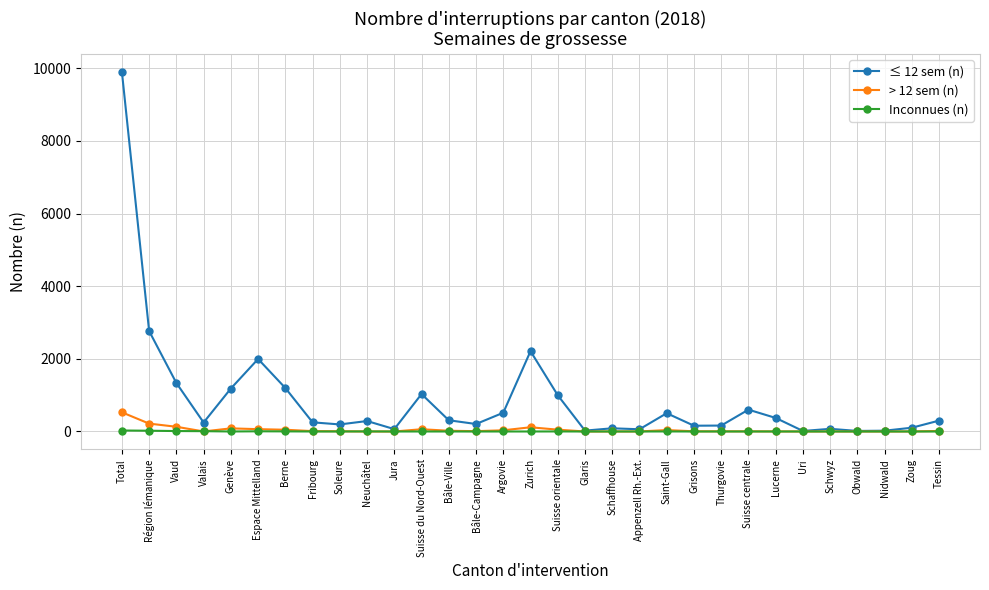

Between Suisse du Nord-Ouest and Thurgovie, which series saw the biggest shift?

≤ 12 sem (n)